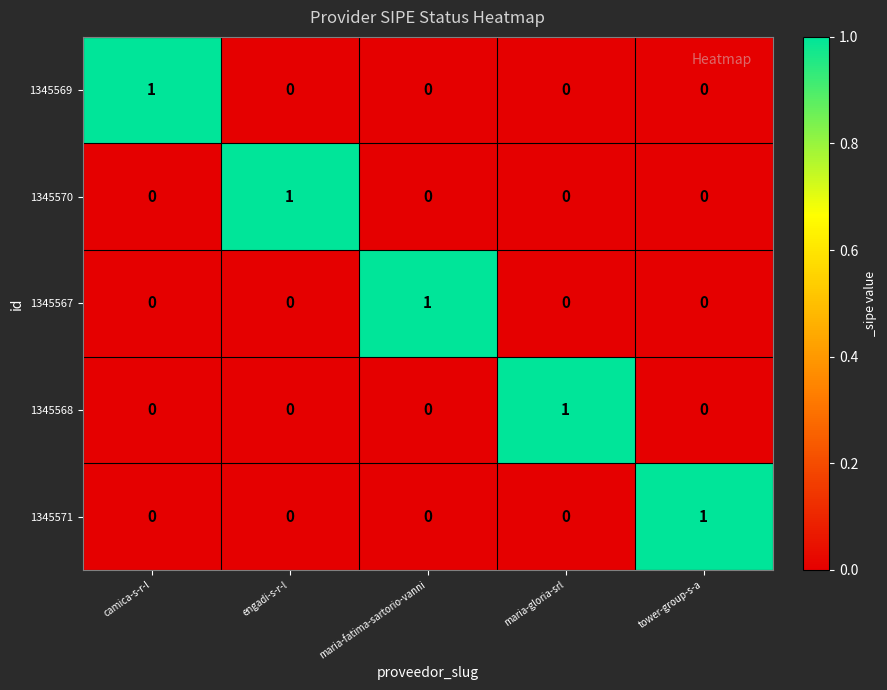

At which label does 1345570 reach its peak?

engadi-s-r-l